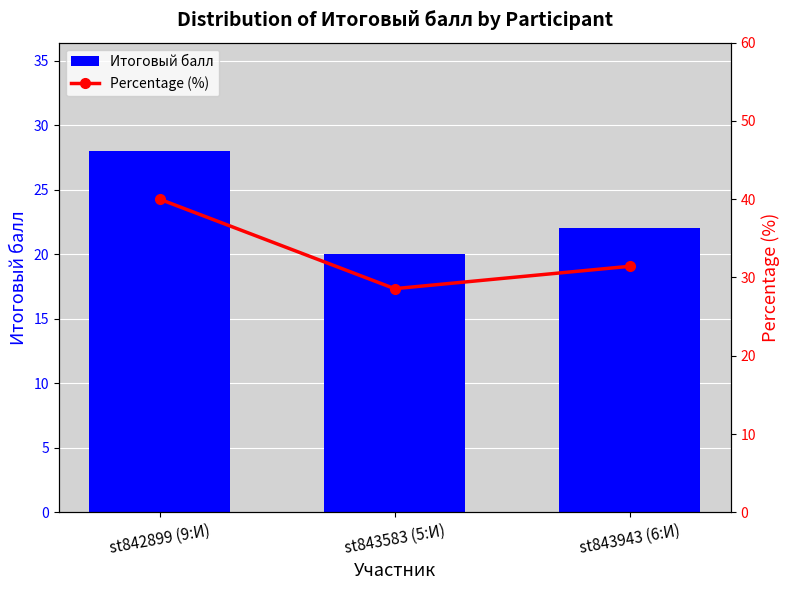

What is the minimum value for Итоговый балл?

20